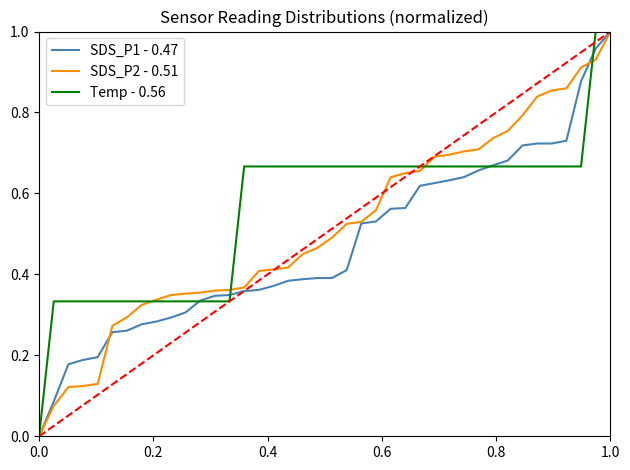

List the series in order of their overall mean, highest first.

Temp - 0.56, SDS_P2 - 0.51, SDS_P1 - 0.47